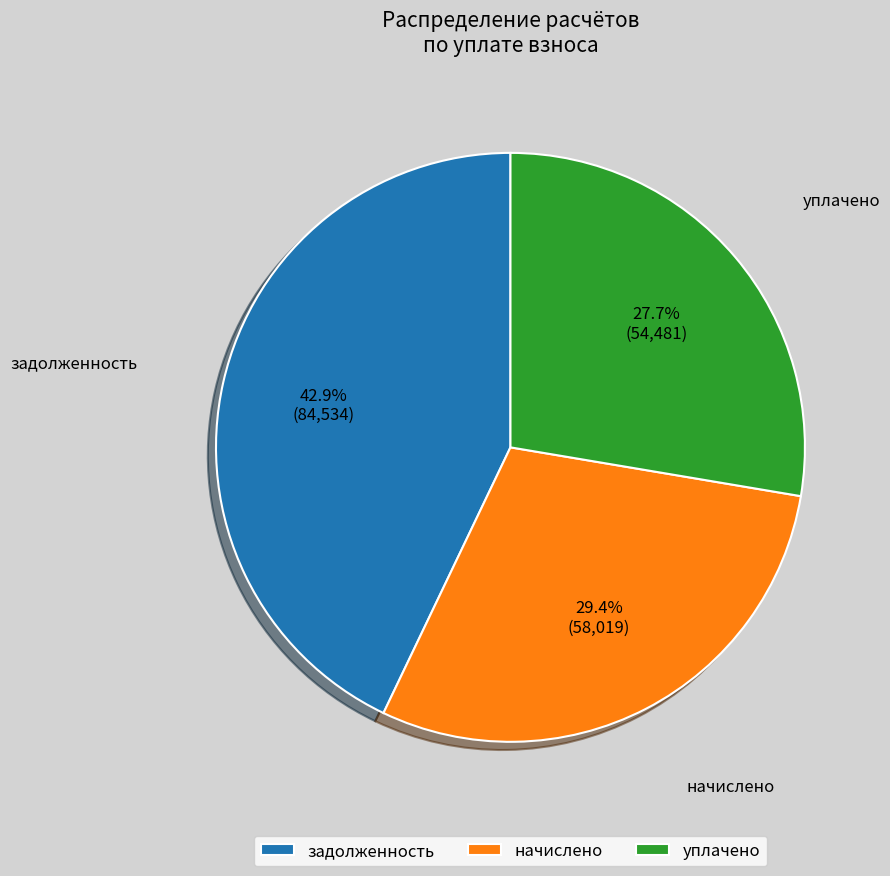

Does уплачено represent more than half of the total?

No